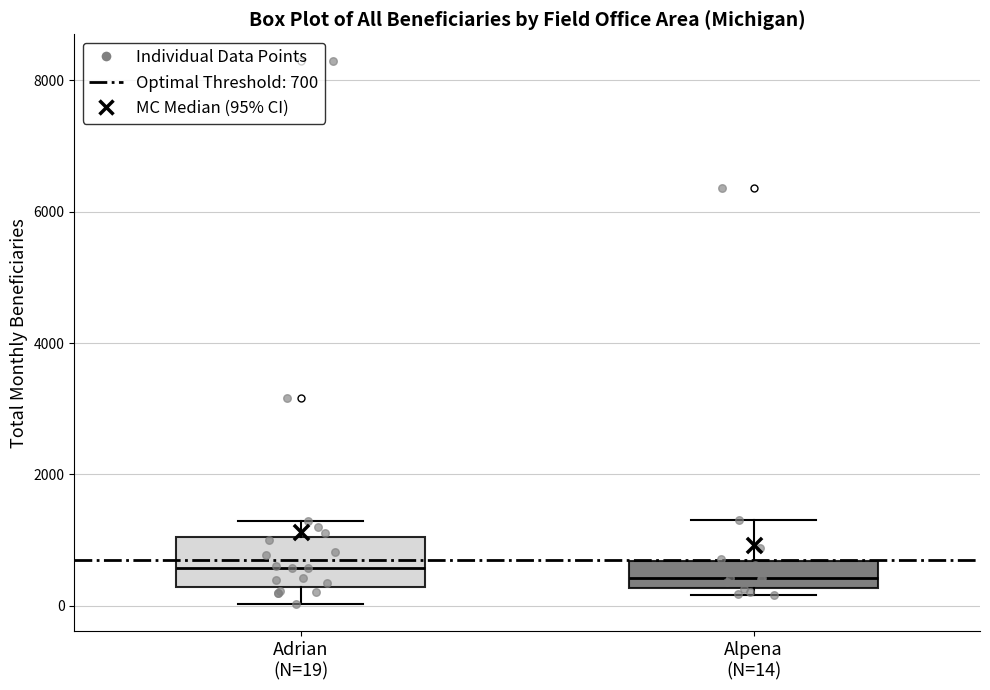

Which box is the tallest, from its lower edge to its upper edge?

Adrian (N=19)